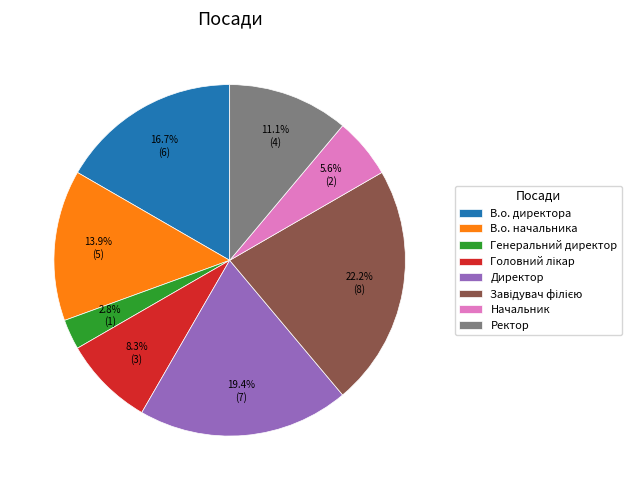

What percentage is the Ректор slice, to the nearest percent?

11%